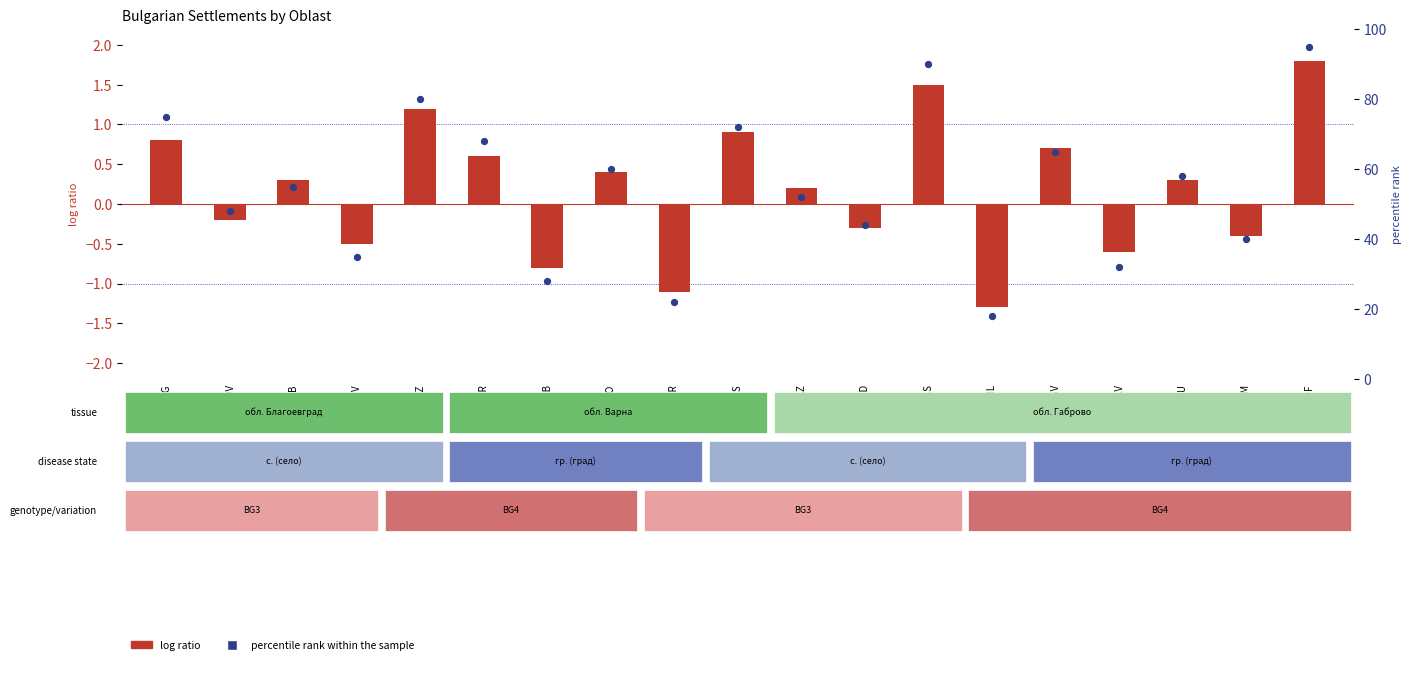

What is the total value across all series at BLG?

75.8